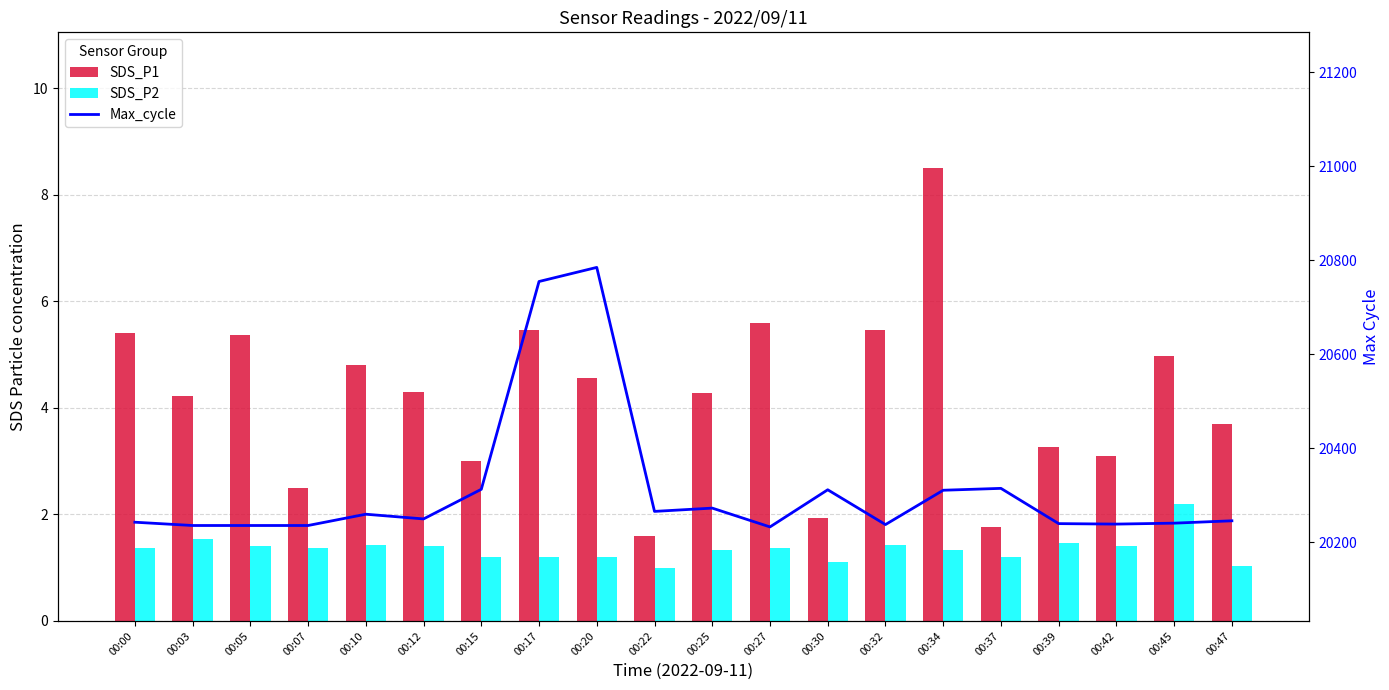

How many series are shown in this chart?

3